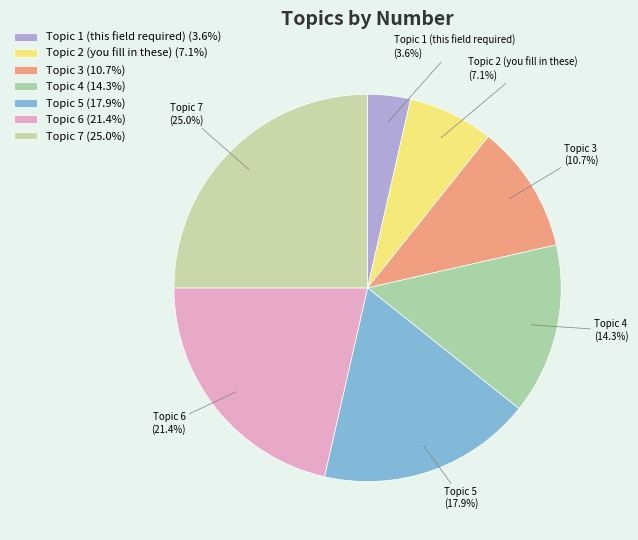

Which has a higher value, Topic 4 (14.3%) or Topic 6 (21.4%)?

Topic 6 (21.4%)